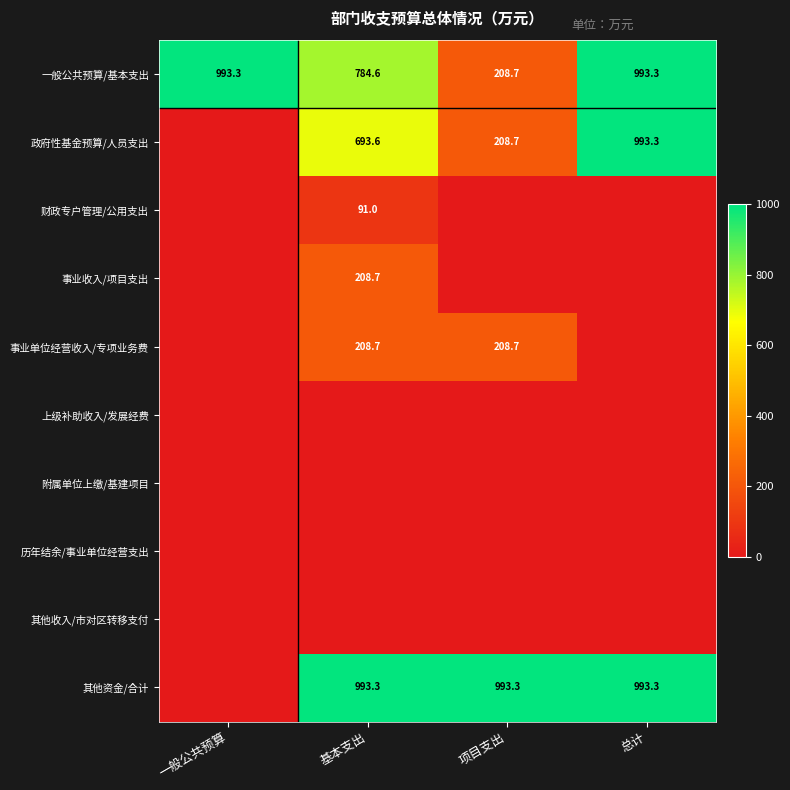

The 财政专户管理/公用支出 series shows 91.0 at 基本支出. True or false?

True